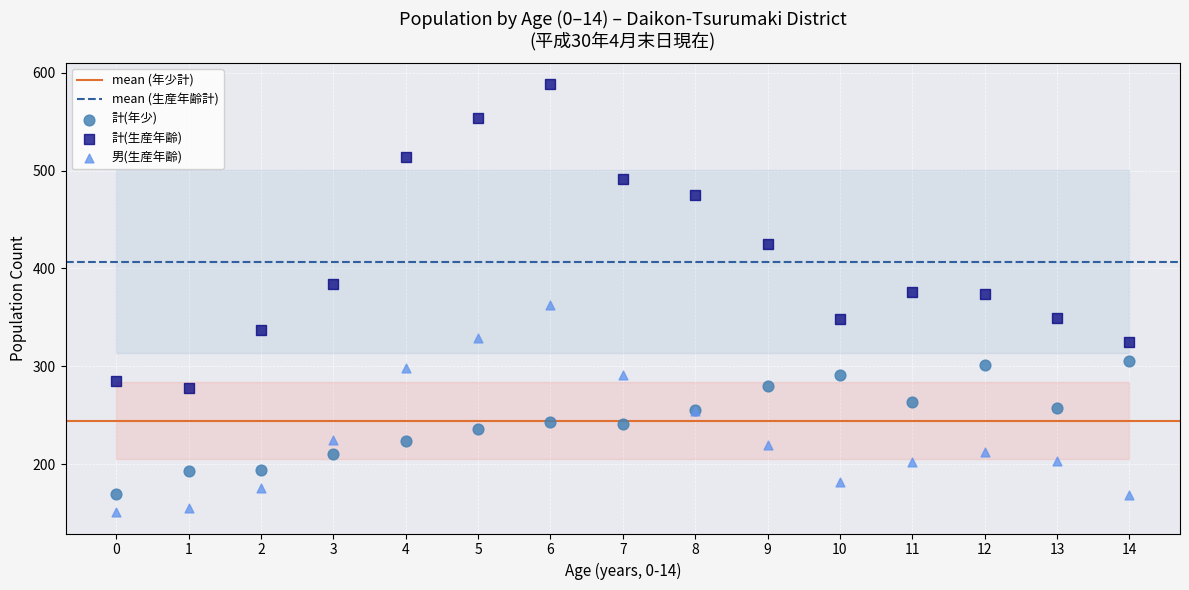

Which series has the widest spread of Y values?

計(生産年齢)